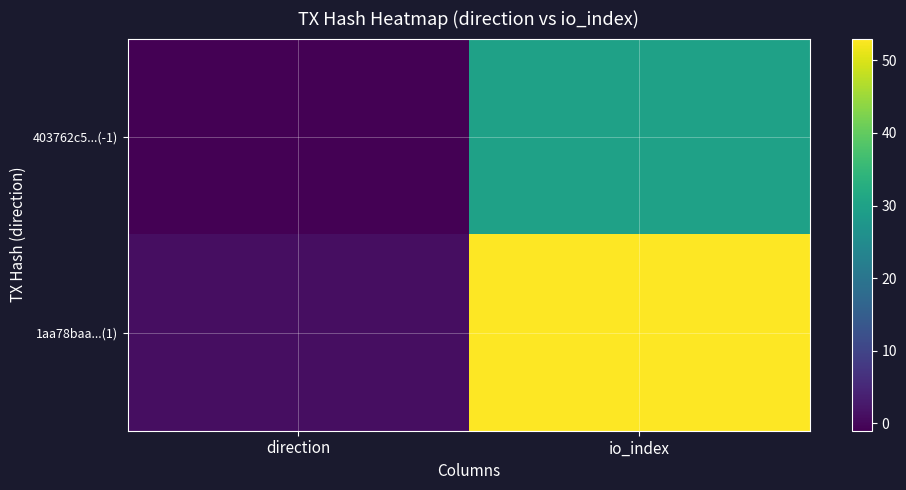

Reading right to left, extract all data points from this chart.

403762c5...(-1): io_index=30	direction=-1
1aa78baa...(1): io_index=53	direction=1